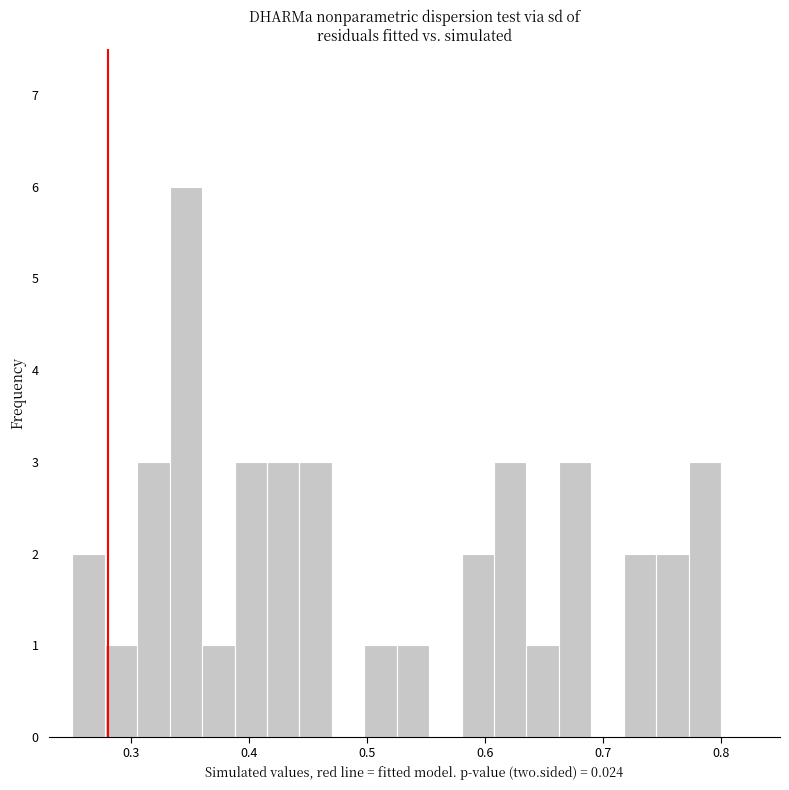

Read against the x-axis, roughly where is the centre of the tallest bar?

0.35